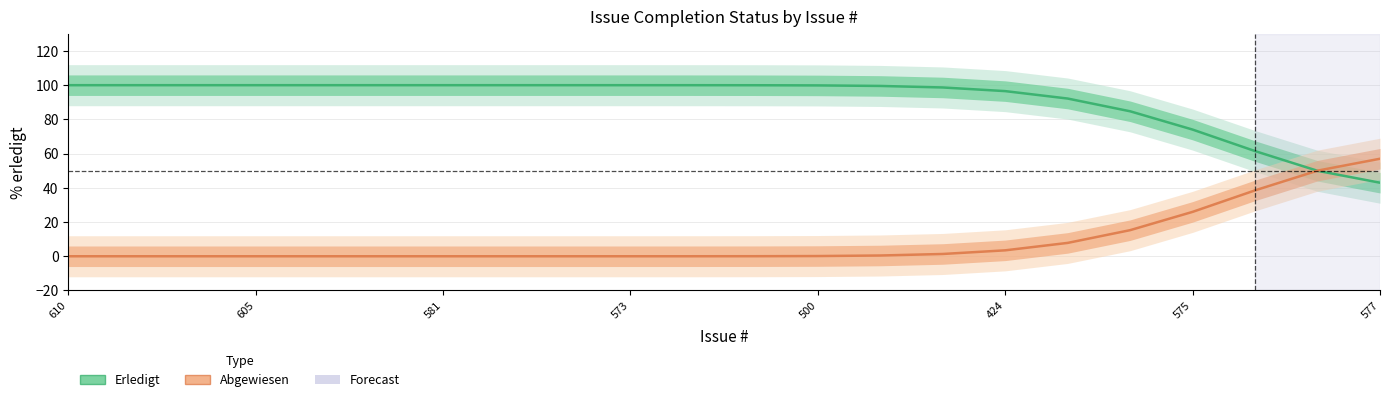

After their last crossing, which series has the higher values: Erledigt or Abgewiesen?

Abgewiesen